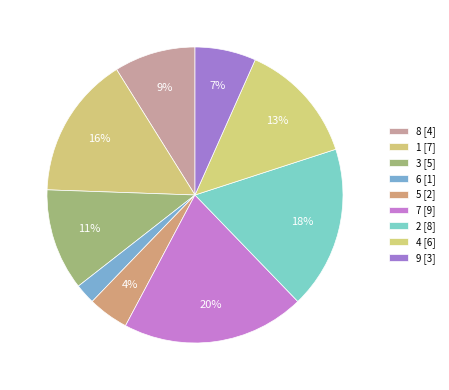

What is the smallest slice in the pie chart?

6